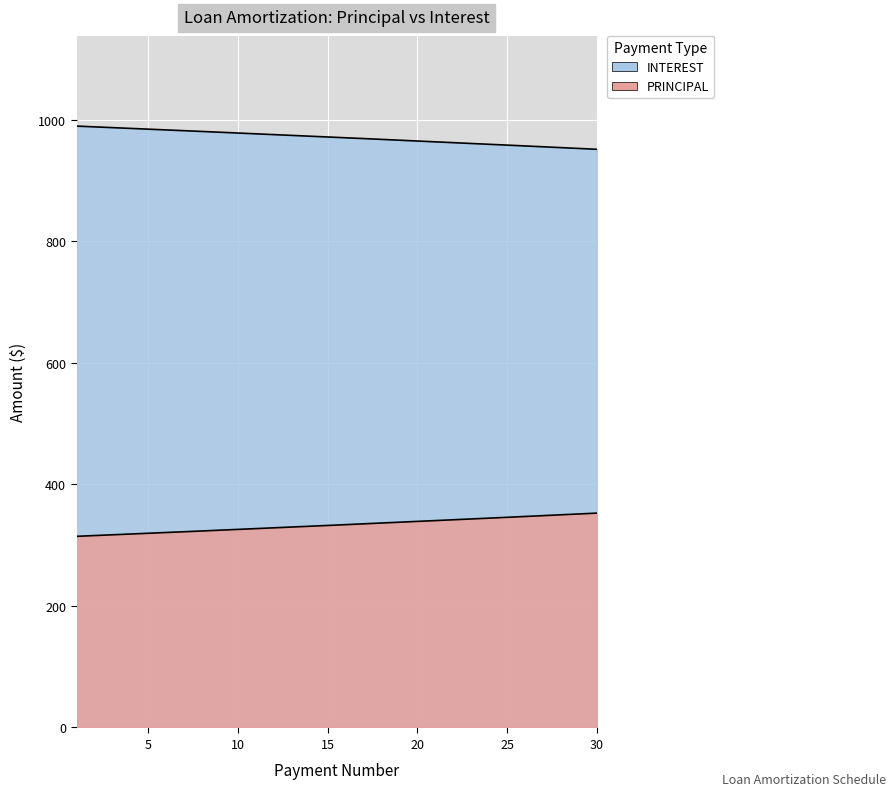

Reading left to right, extract all data points from this chart.

PRINCIPAL: 1=314.5	2=315.8	3=317.0	4=318.3	5=319.5	6=320.8	7=322.1	8=323.4	9=324.6	10=325.9	11=327.2	12=328.5	13=329.8	14=331.1	15=332.4	16=333.7	17=335.1	18=336.4	19=337.7	20=339.1	21=340.4	22=341.7	23=343.1	24=344.4	25=345.8	26=347.2	27=348.6	28=349.9	29=351.3	30=352.7
INTEREST: 1=989.6	2=988.3	3=987.1	4=985.8	5=984.6	6=983.3	7=982.0	8=980.8	9=979.5	10=978.2	11=976.9	12=975.6	13=974.3	14=973.0	15=971.7	16=970.4	17=969.1	18=967.7	19=966.4	20=965.1	21=963.7	22=962.4	23=961.0	24=959.7	25=958.3	26=956.9	27=955.6	28=954.2	29=952.8	30=951.4